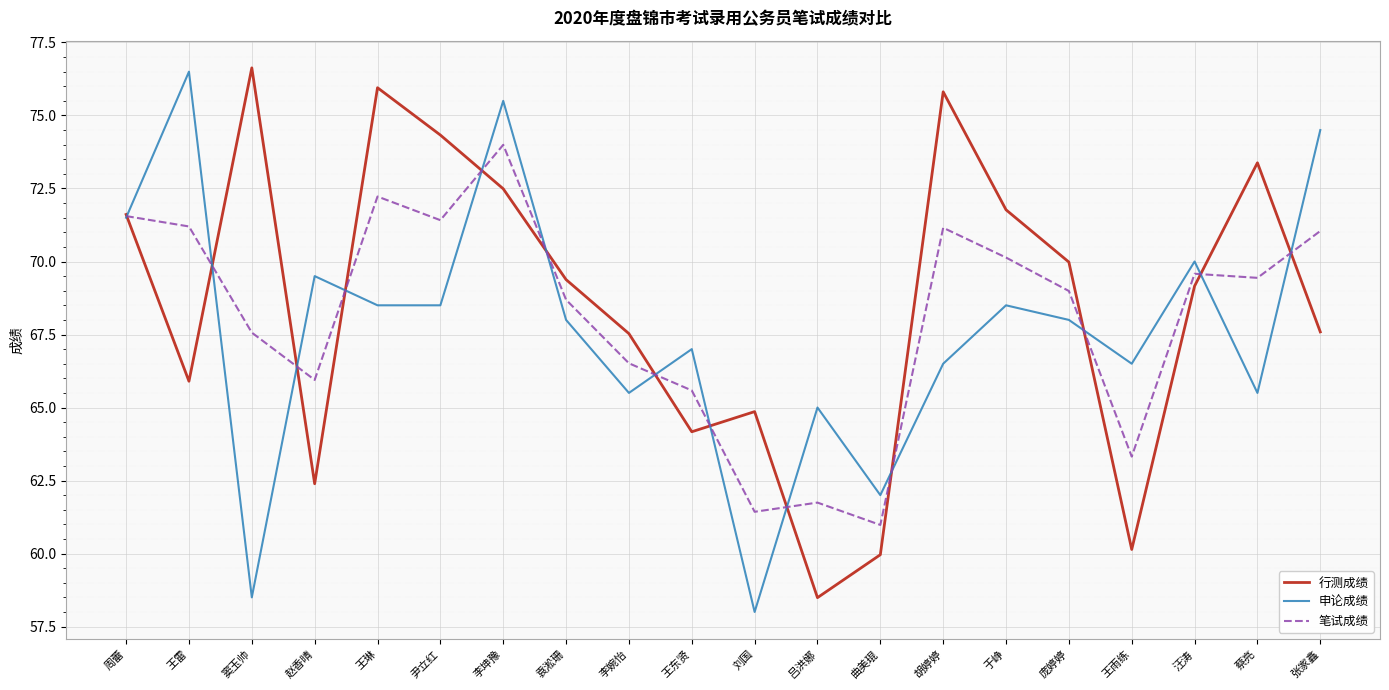

At which label does 行测成绩 reach its peak?

窦玉帅